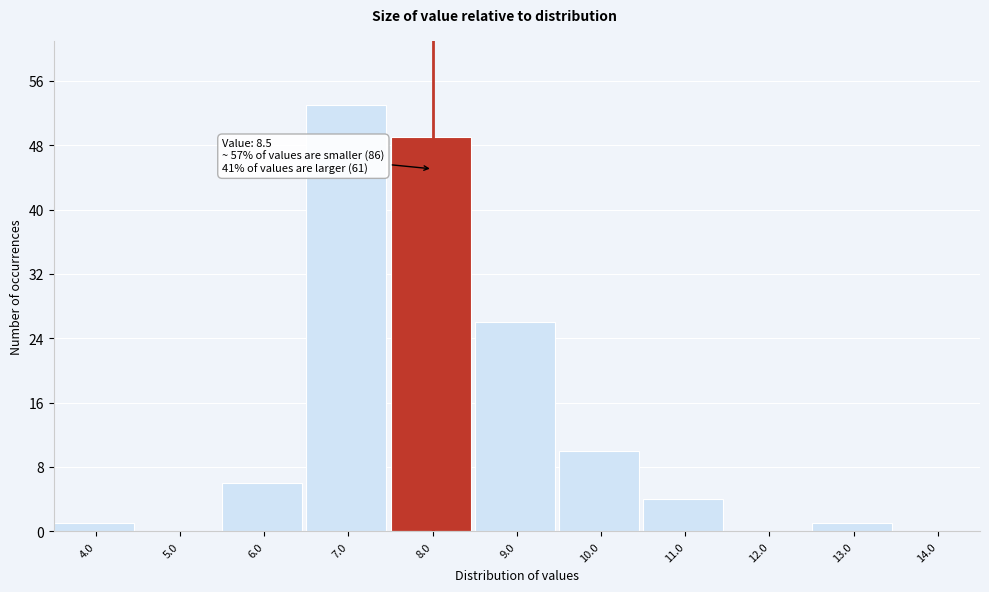

Reading right to left, list all the values displayed in this chart.

14.0=0	13.0=1	12.0=0	11.0=4	10.0=10	9.0=26	8.0=49	7.0=53	6.0=6	5.0=0	4.0=1